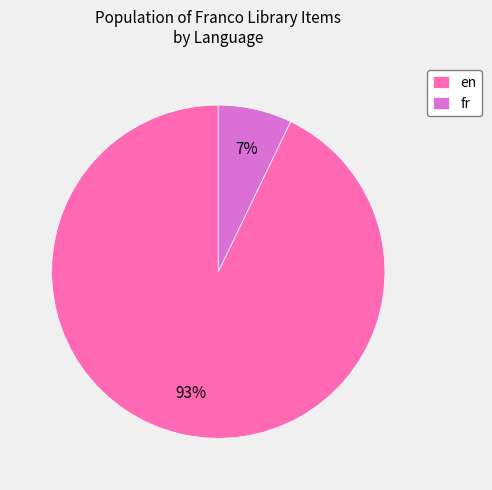

Does en represent more than half of the total?

Yes